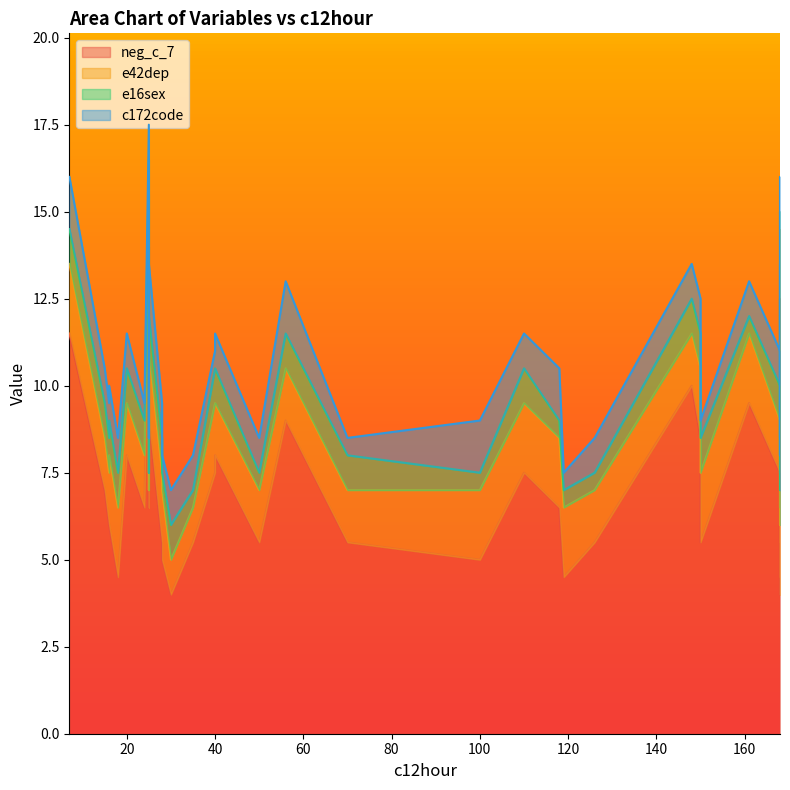

What is the difference between the maximum and minimum values in the c172code series?

2